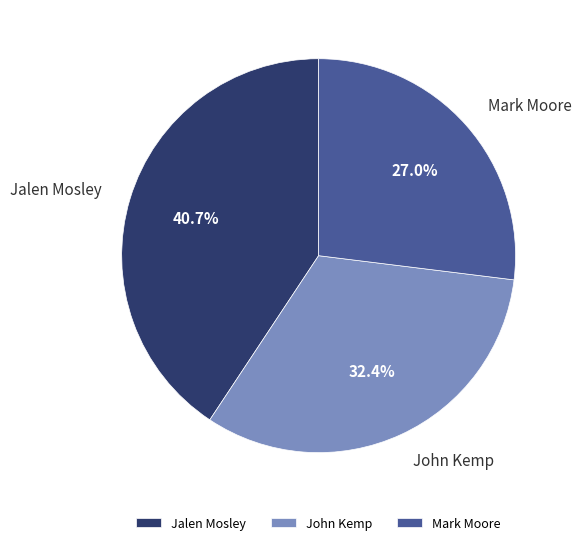

To the nearest percent, what is the difference between the largest and smallest slice percentages?

14%